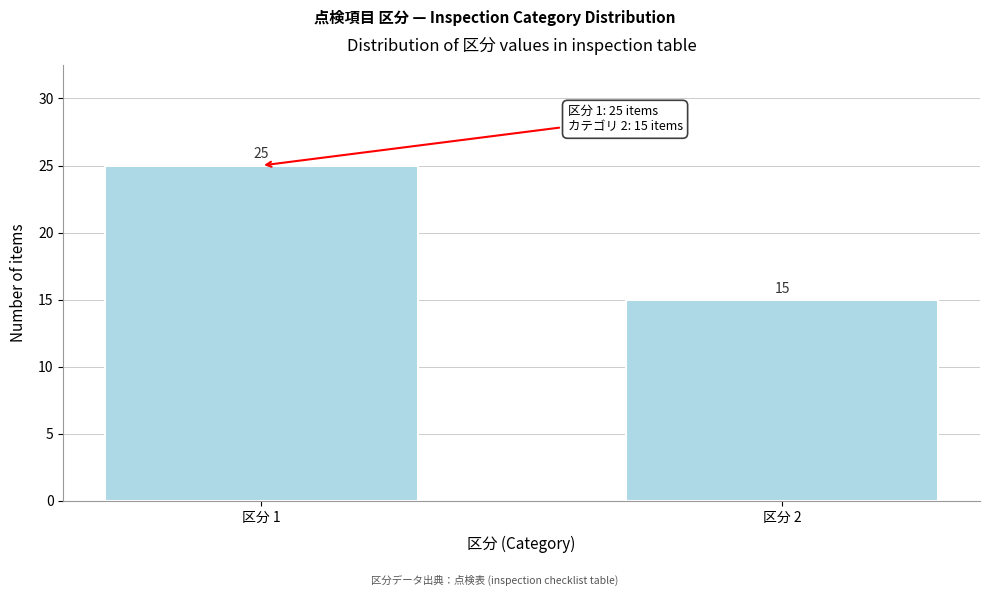

Reading right to left, what are all the values shown in this chart?

15	25